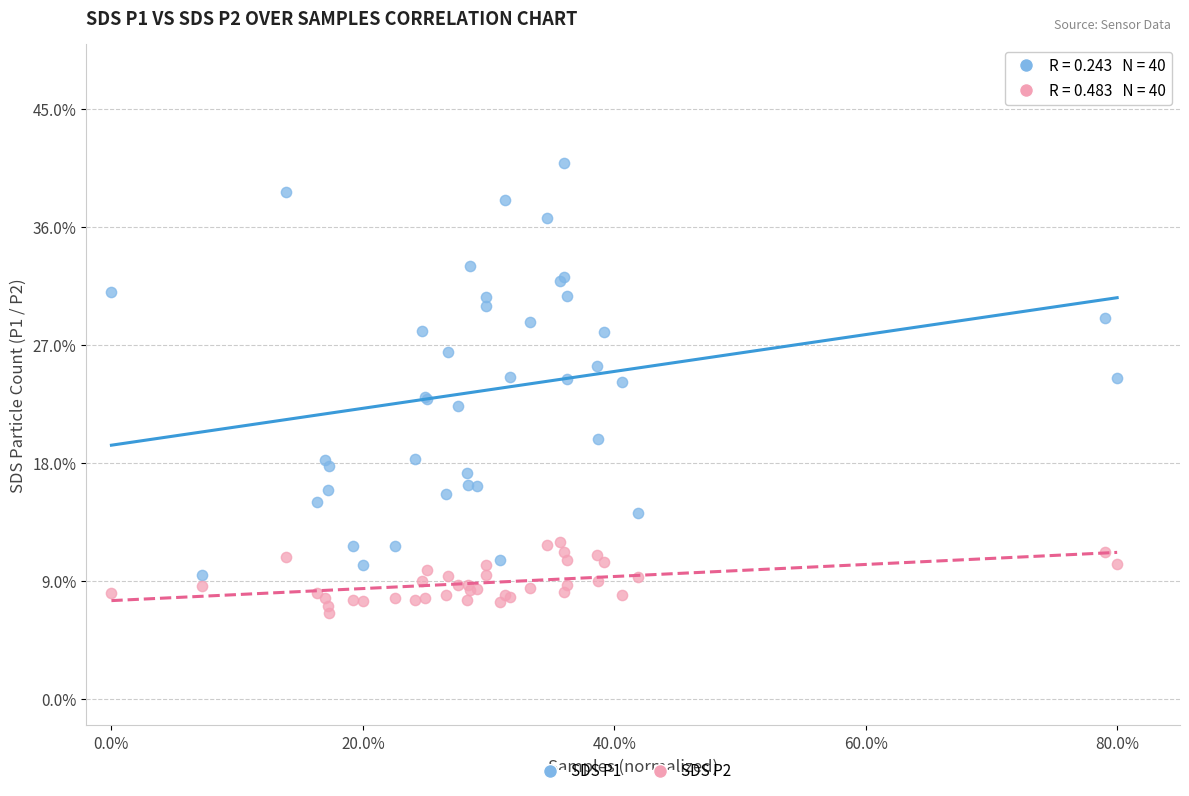

Which series reaches the maximum Y coordinate?

SDS P1